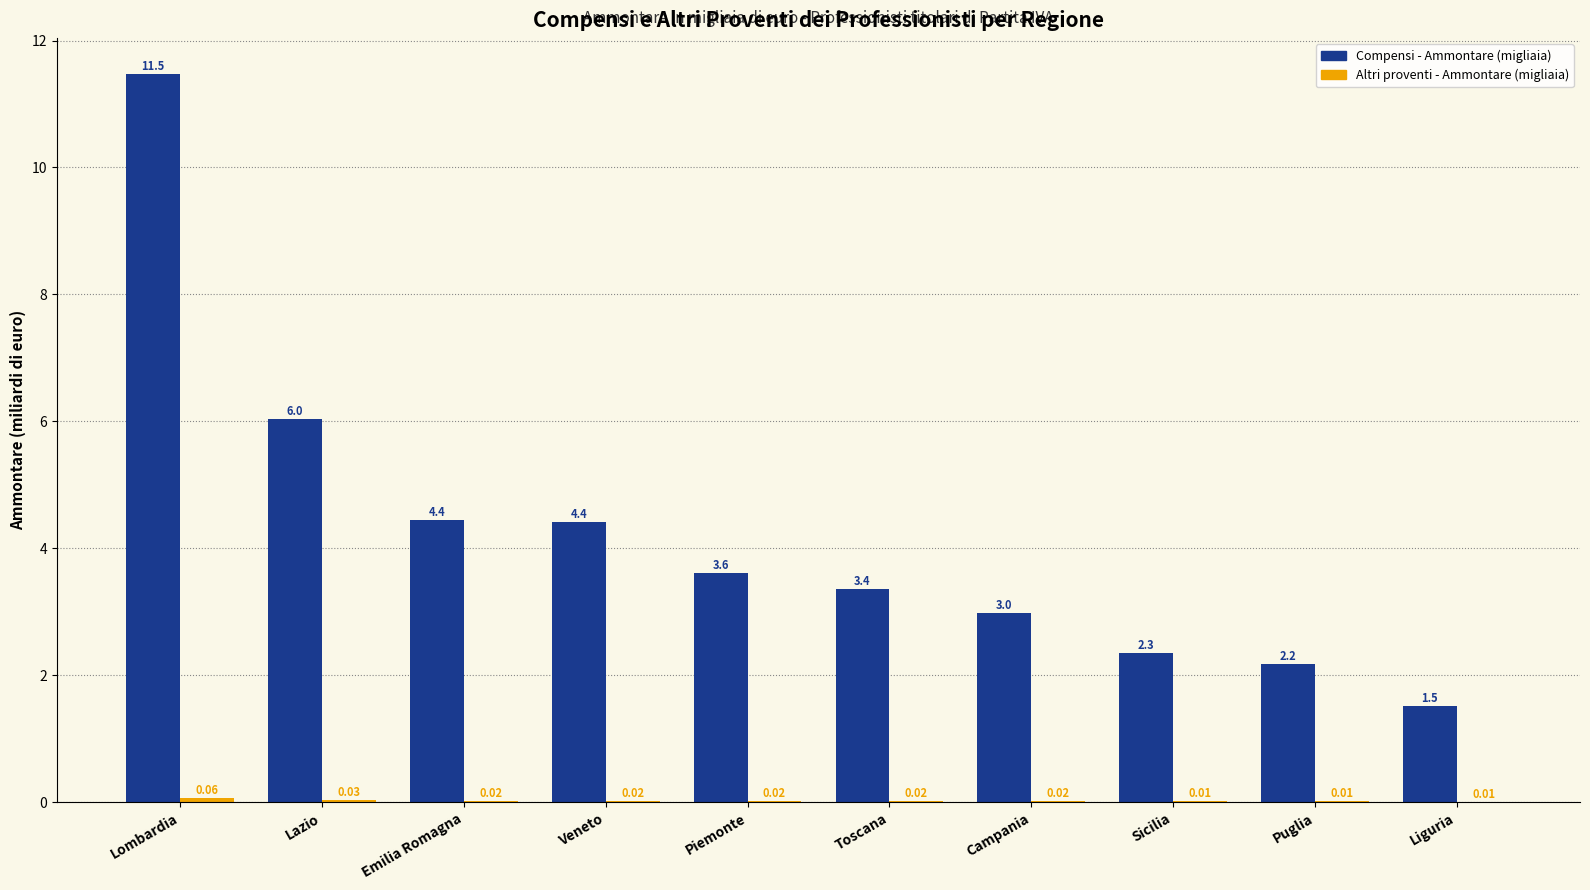

How many data points does each series have?

10